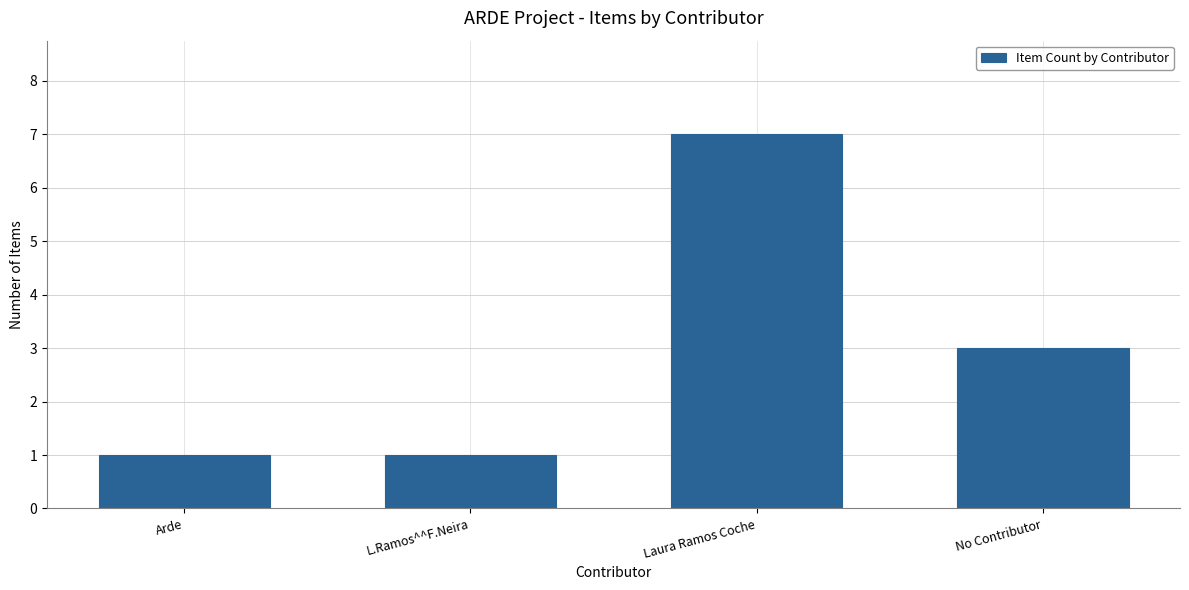

Approximately how many times larger is the value at L.Ramos^^F.Neira compared to Arde?

1.0